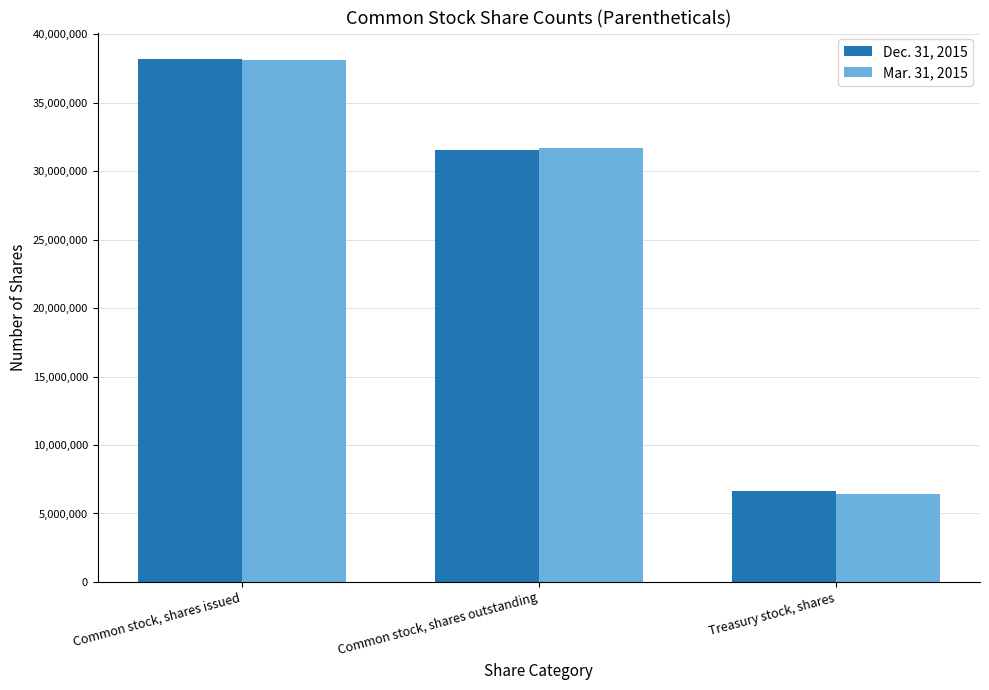

Which category has the highest value in the Mar. 31, 2015 series?

Common stock, shares issued